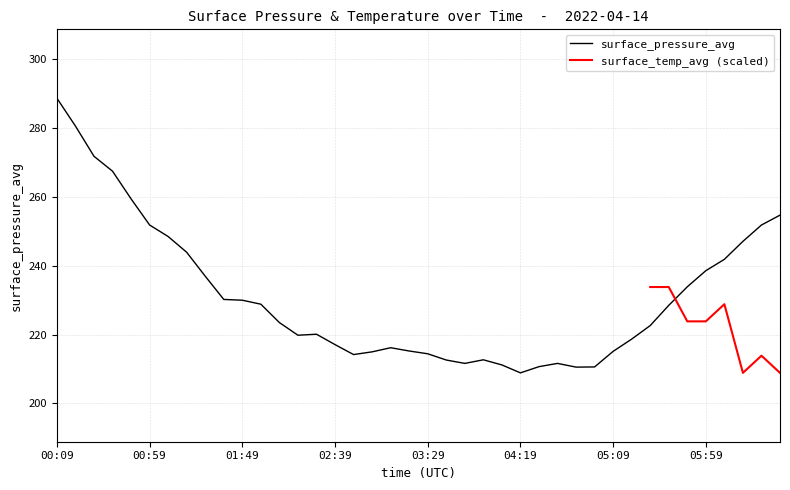

List the labels in order of value, smallest first.

04:19, 04:49, 04:59, 04:29, 04:09, 04:39, 03:49, 03:39, 03:59, 02:49, 03:29, 02:59, 05:09, 03:19, 03:09, 02:39, 05:19, 02:19, 02:29, 05:29, 02:09, 05:39, 01:59, 01:49, 01:39, 05:49, 01:29, 05:59, 06:09, 01:19, 06:19, 01:09, 06:29, 00:59, 06:39, 00:49, 00:39, 00:29, 00:19, 00:09